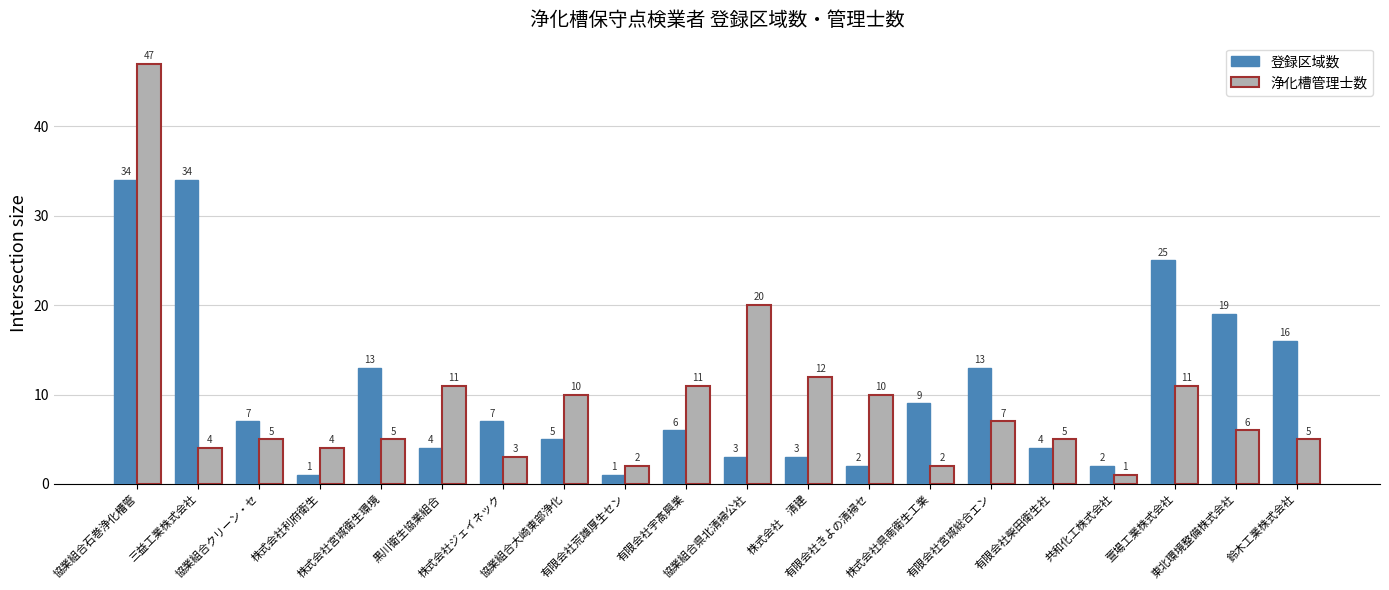

How many distinct data groups are displayed?

2